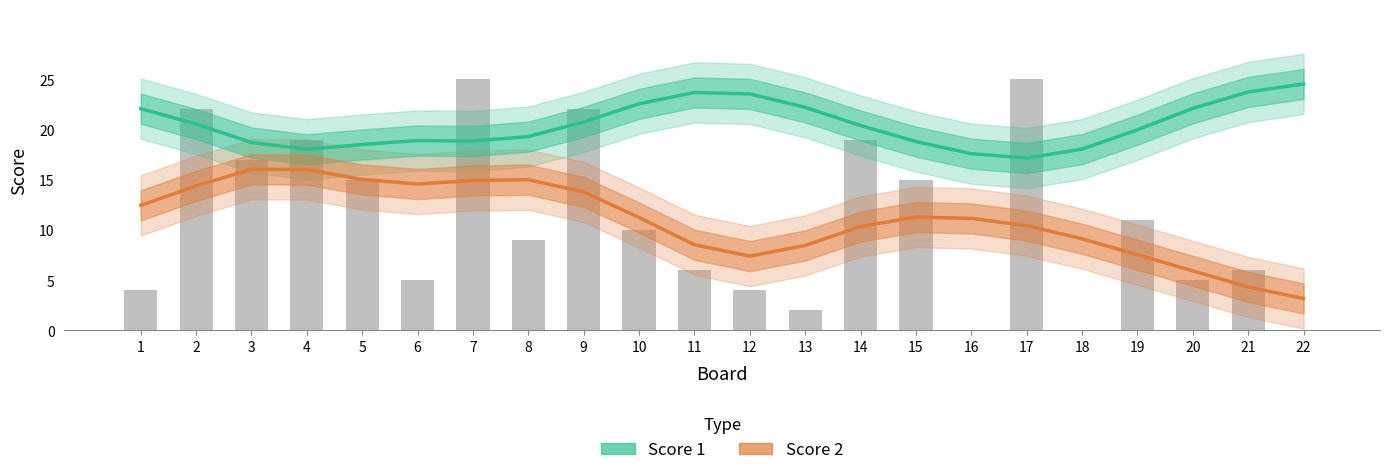

List the labels in order of Score 1 value, smallest first.

17, 16, 4, 18, 5, 3, 15, 7, 6, 8, 19, 14, 2, 9, 1, 20, 13, 10, 12, 11, 21, 22